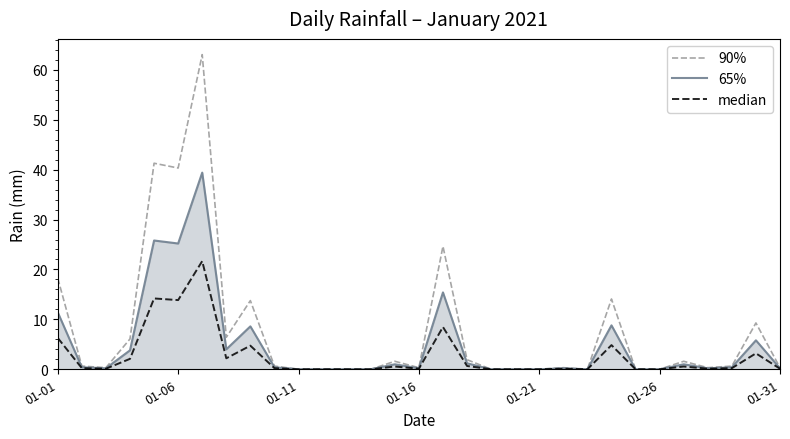

What is the sum of all 90% values?

245.8